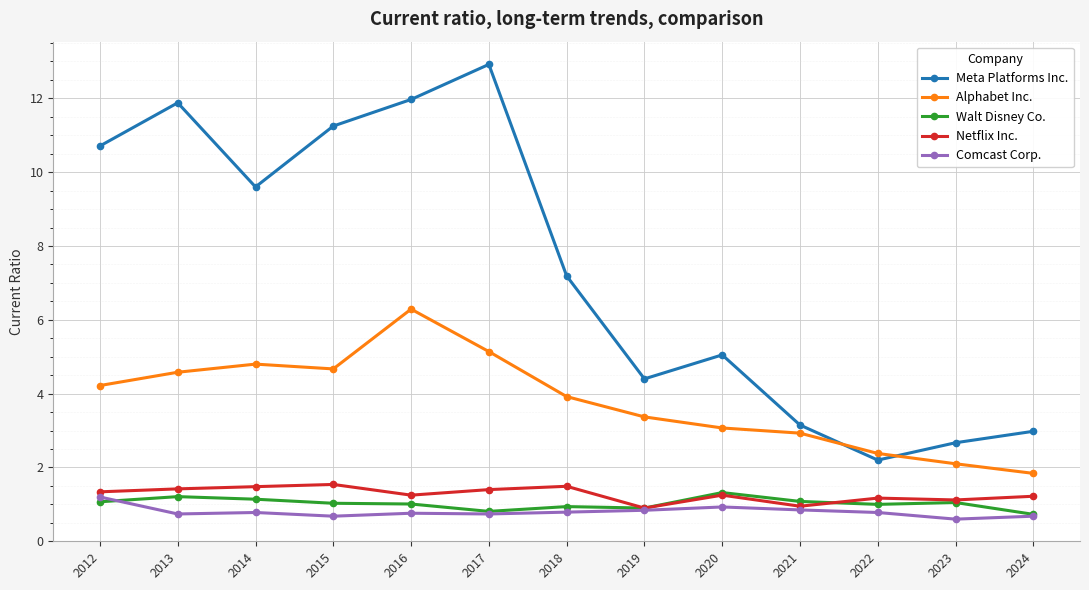

True or false: Alphabet Inc. and Comcast Corp. intersect in this chart.

False